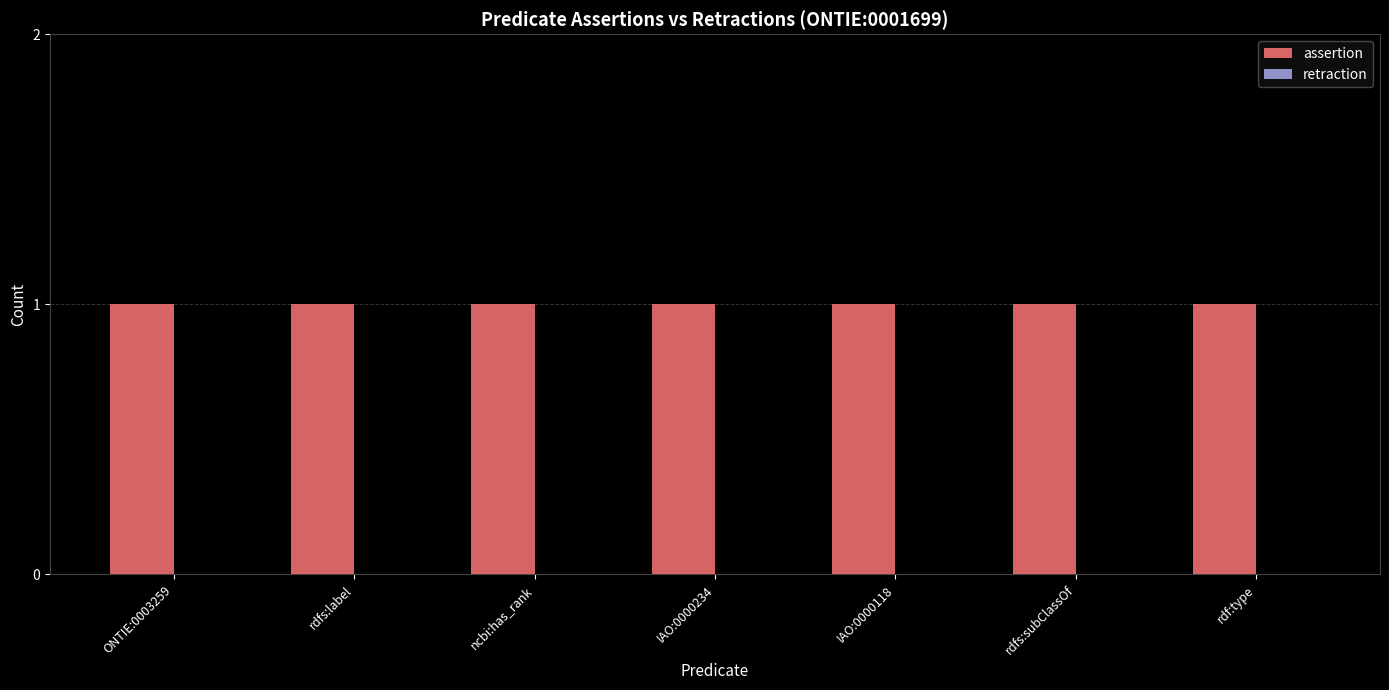

What is the label of the 3rd bar from the right?

IAO:0000118